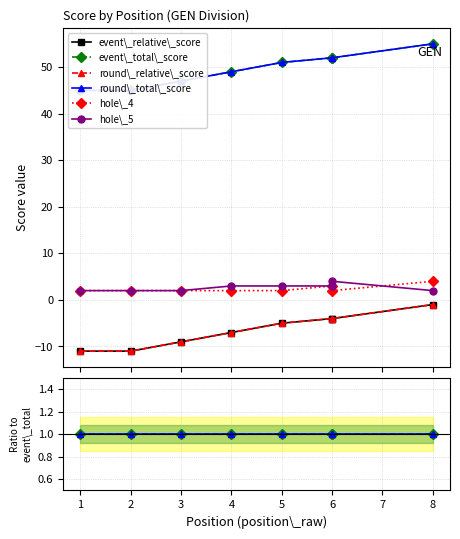

True or false: event\_relative\_score and hole\_5 intersect in this chart.

False